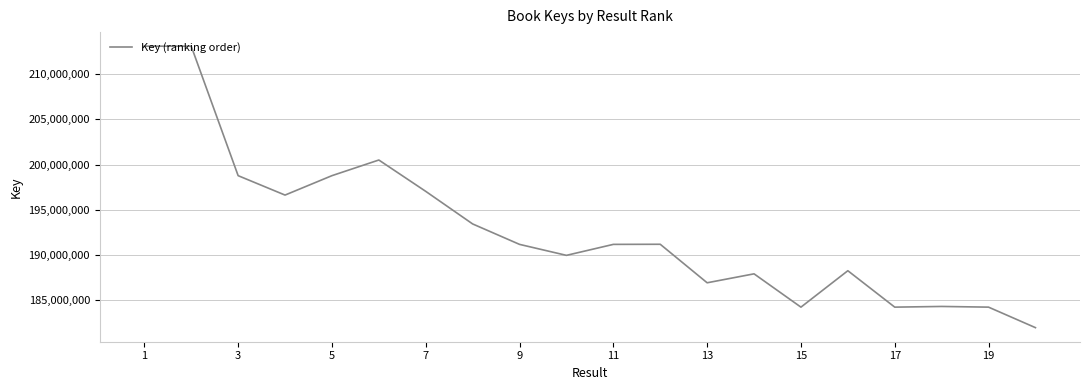

What is the difference between the maximum and second lowest values?

28899841